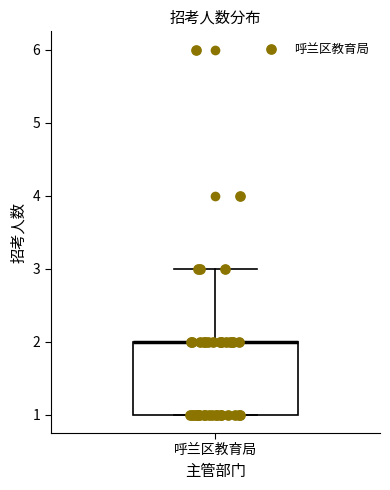

Transcribe this box plot: give where the median line is, the range the box spans, and where the two whiskers end, as read against the y-axis. The values are not printed on the chart, so give them approximately, as read against the axis.

median 2 (drawn on the box's upper edge), box 1 to 2, whiskers 1 to 3